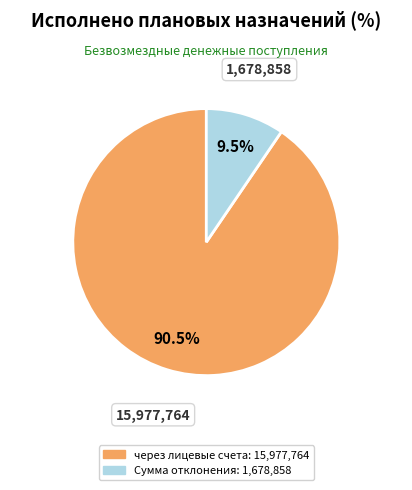

Is there any slice that represents more than half of the pie?

Yes